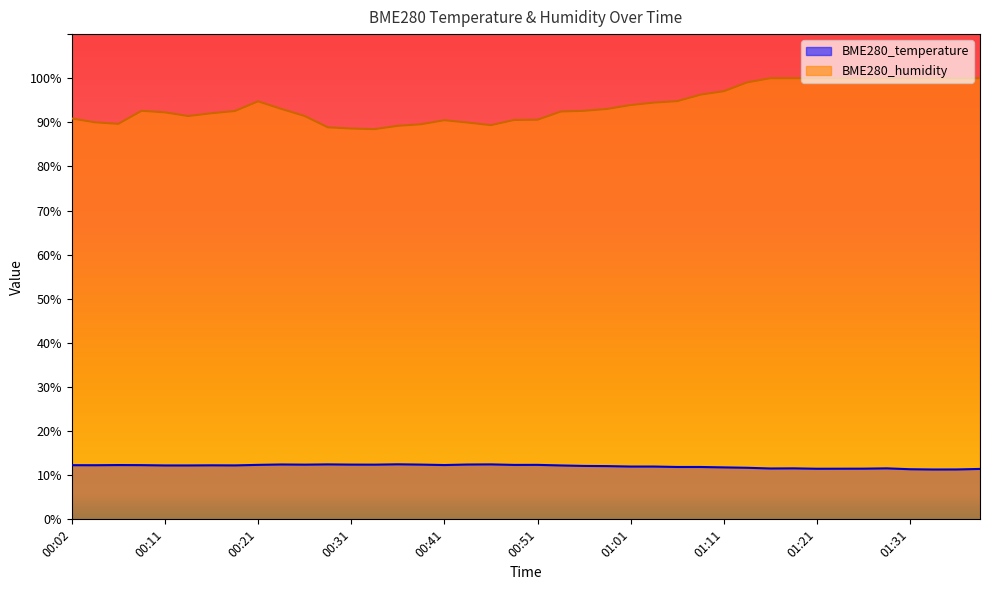

At 01:06, list the series in order from smallest to largest.

BME280_temperature, BME280_humidity